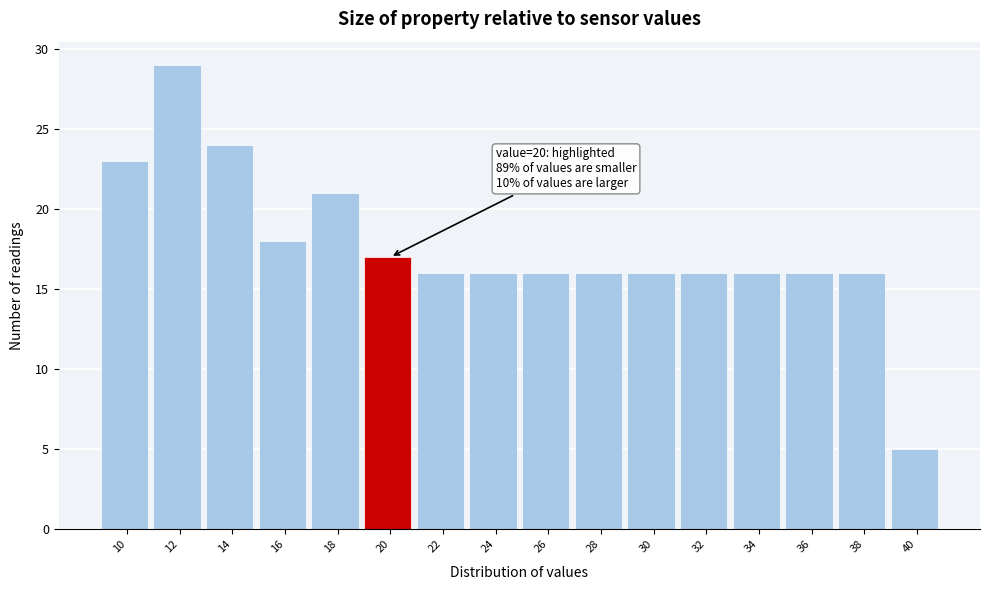

Reading left to right, transcribe all the data shown in this chart.

10=23	12=29	14=24	16=18	18=21	20=17	22=16	24=16	26=16	28=16	30=16	32=16	34=16	36=16	38=16	40=5